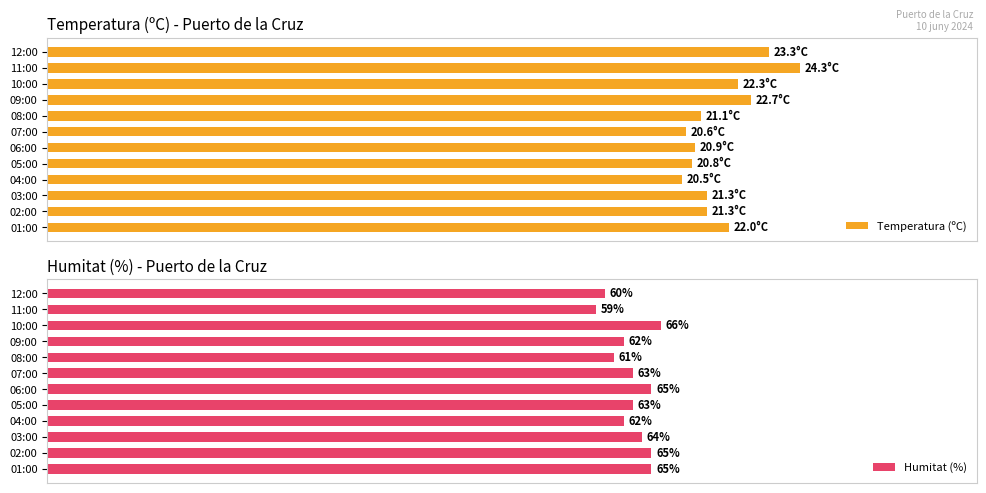

At which label does Humitat (%) reach its minimum?

11:00